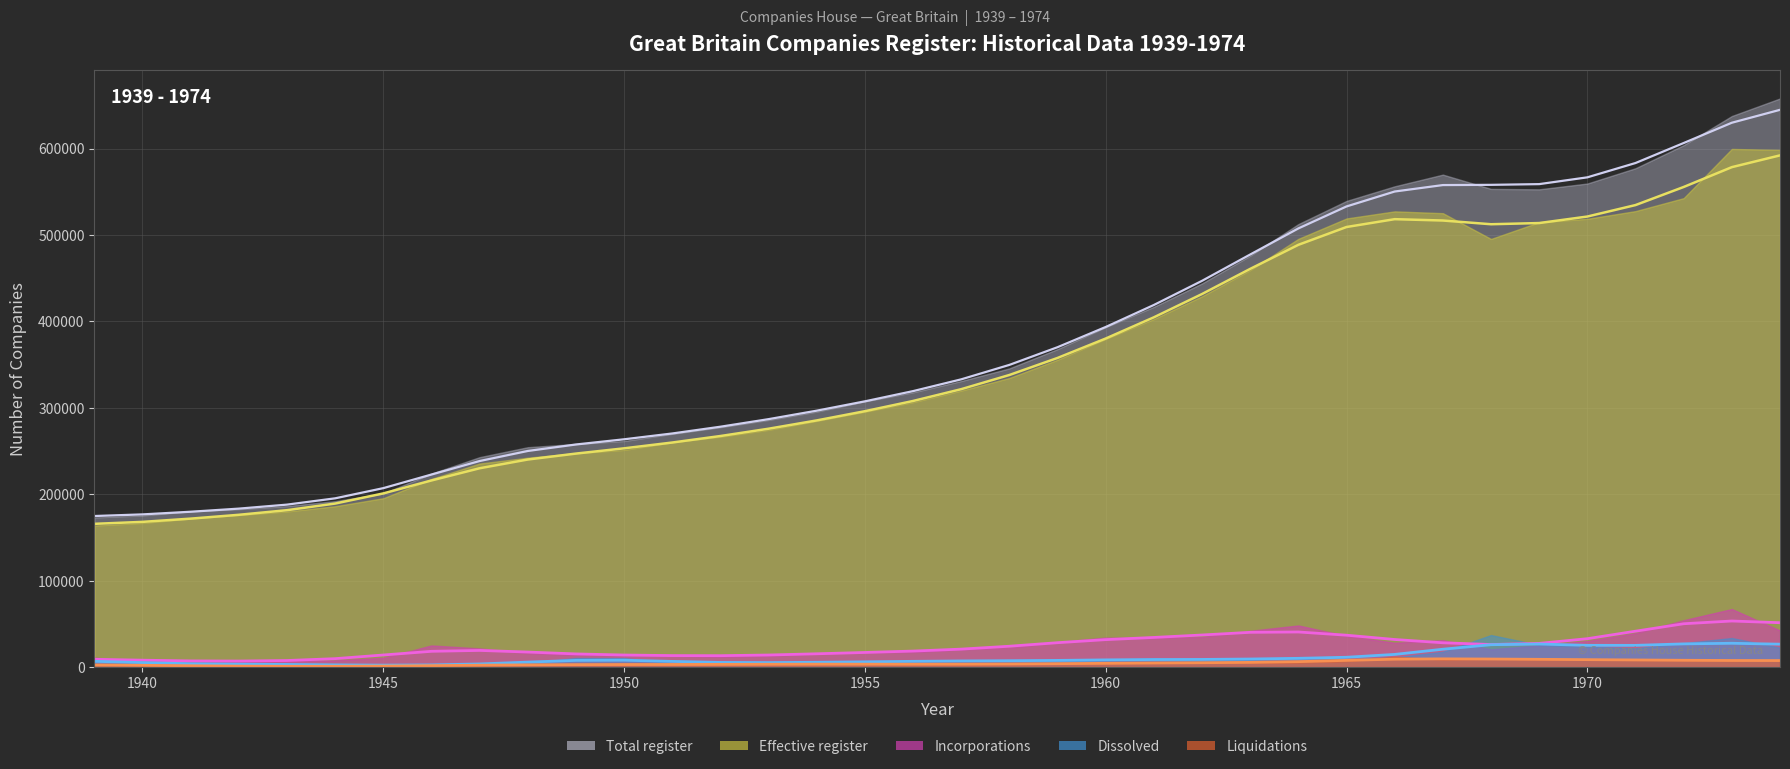

Count the number of categories in the chart.

36